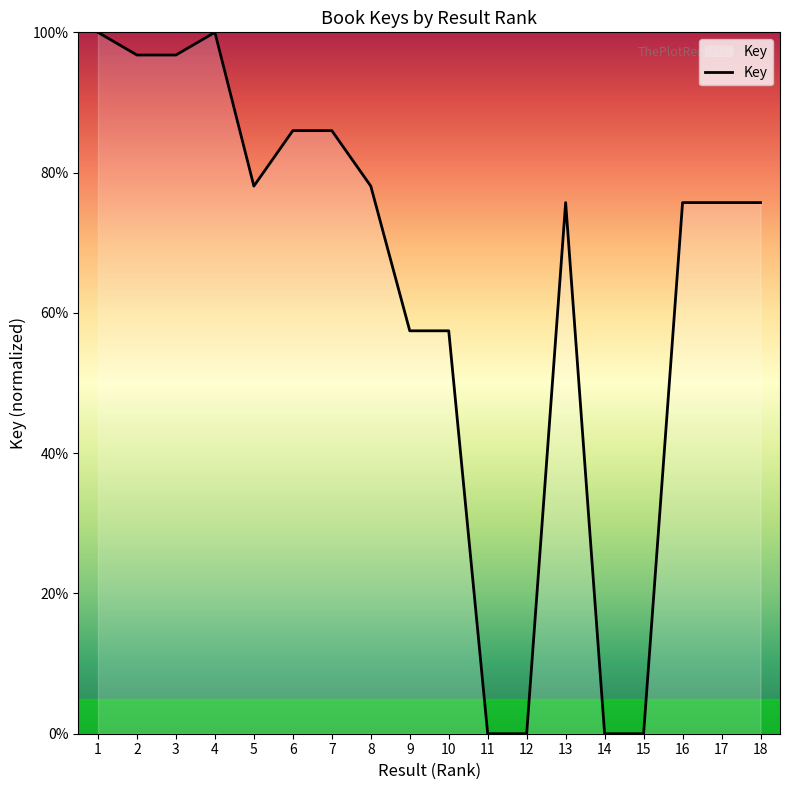

What value does the data have at 5?

78.1